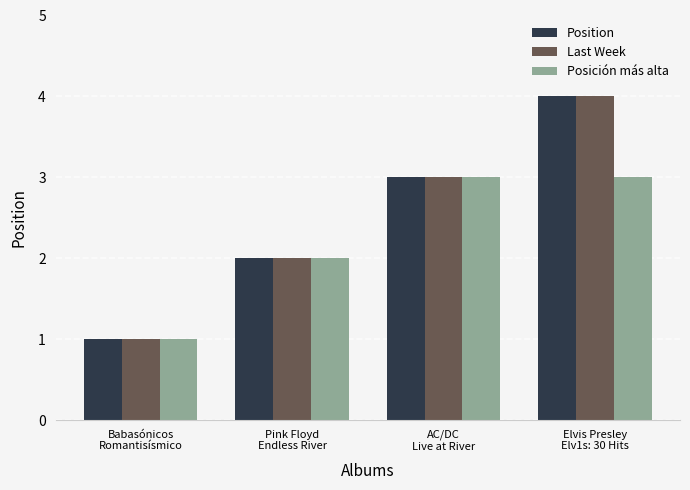

Count the Position values in the range 2 to 4.

3